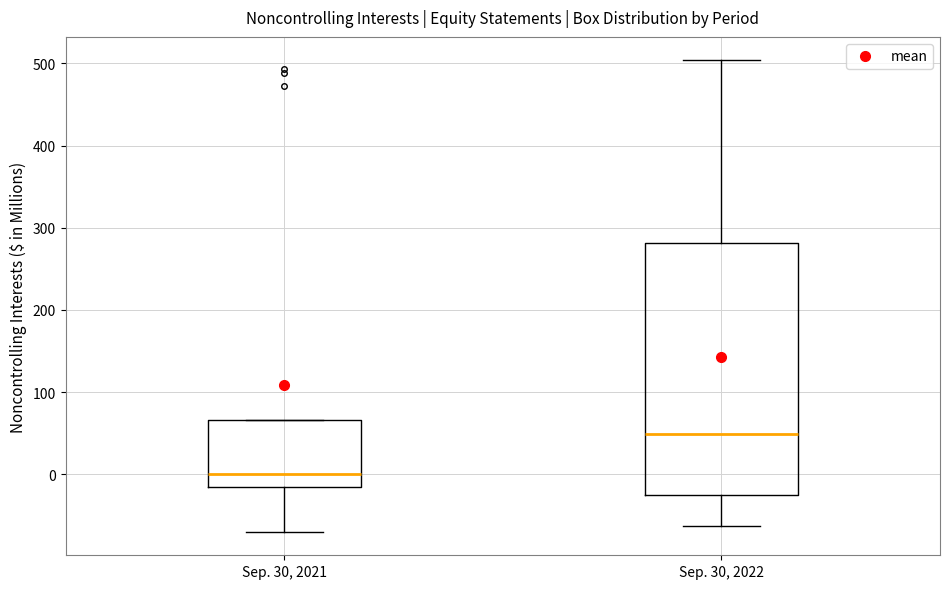

Which box has the highest median line?

Sep. 30, 2022